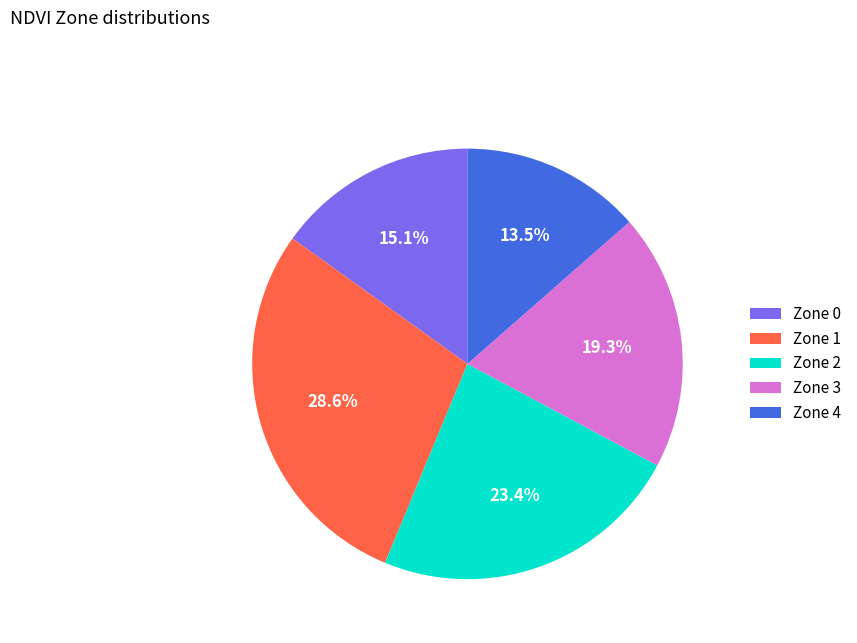

Rank the categories by value from lowest to highest.

Zone 4, Zone 0, Zone 3, Zone 2, Zone 1